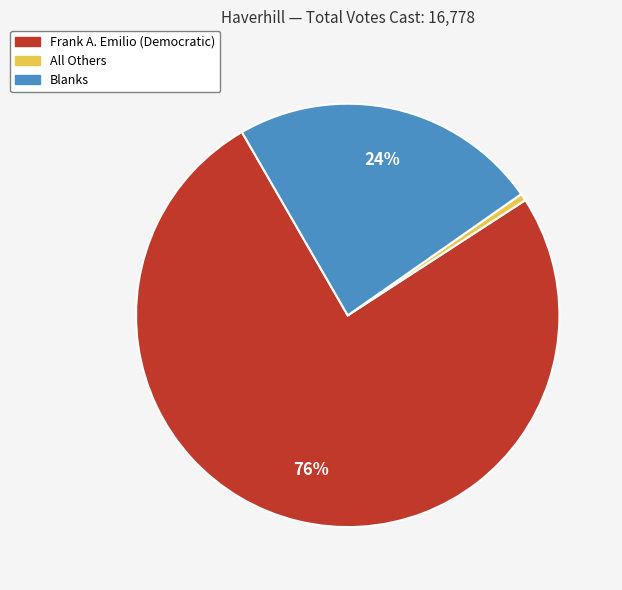

How many segments does this pie chart have?

3